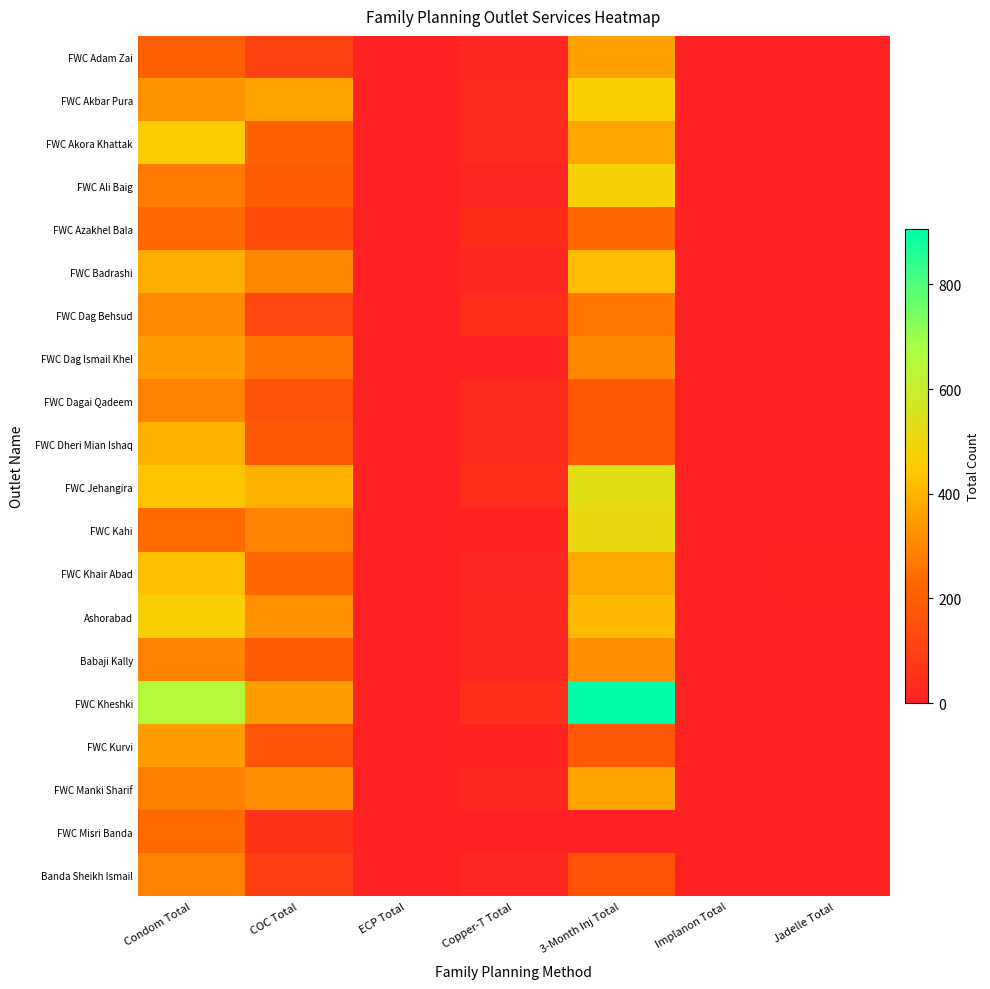

Which series has the widest spread of values?

FWC Kheshki